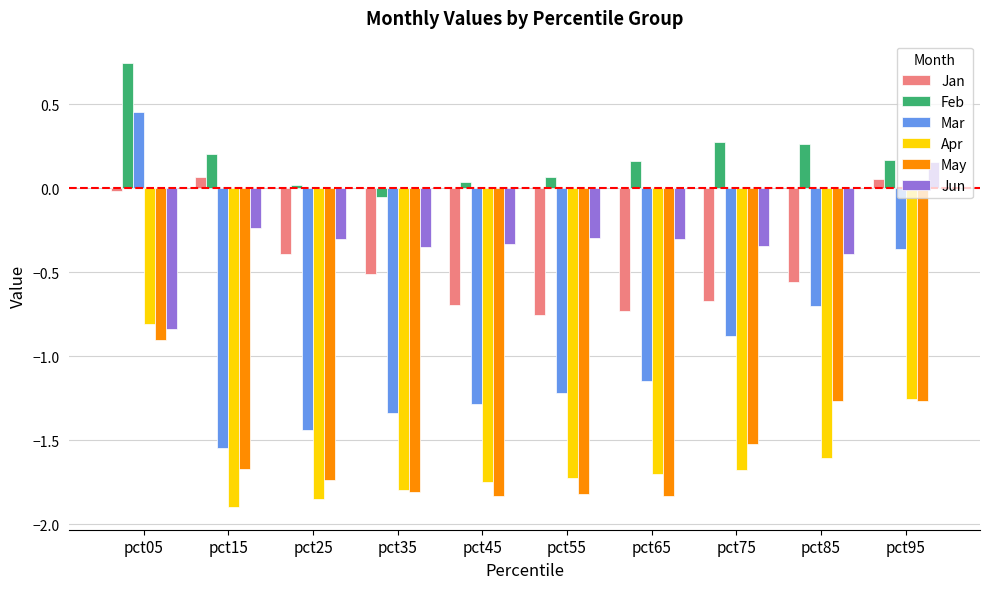

Is it true that Jun equals -0.4 at pct85?

True